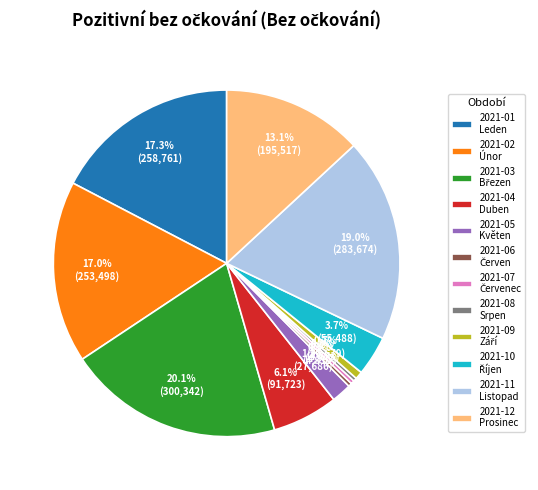

What portion of the pie excludes 2021-04 Duben?

93.9%